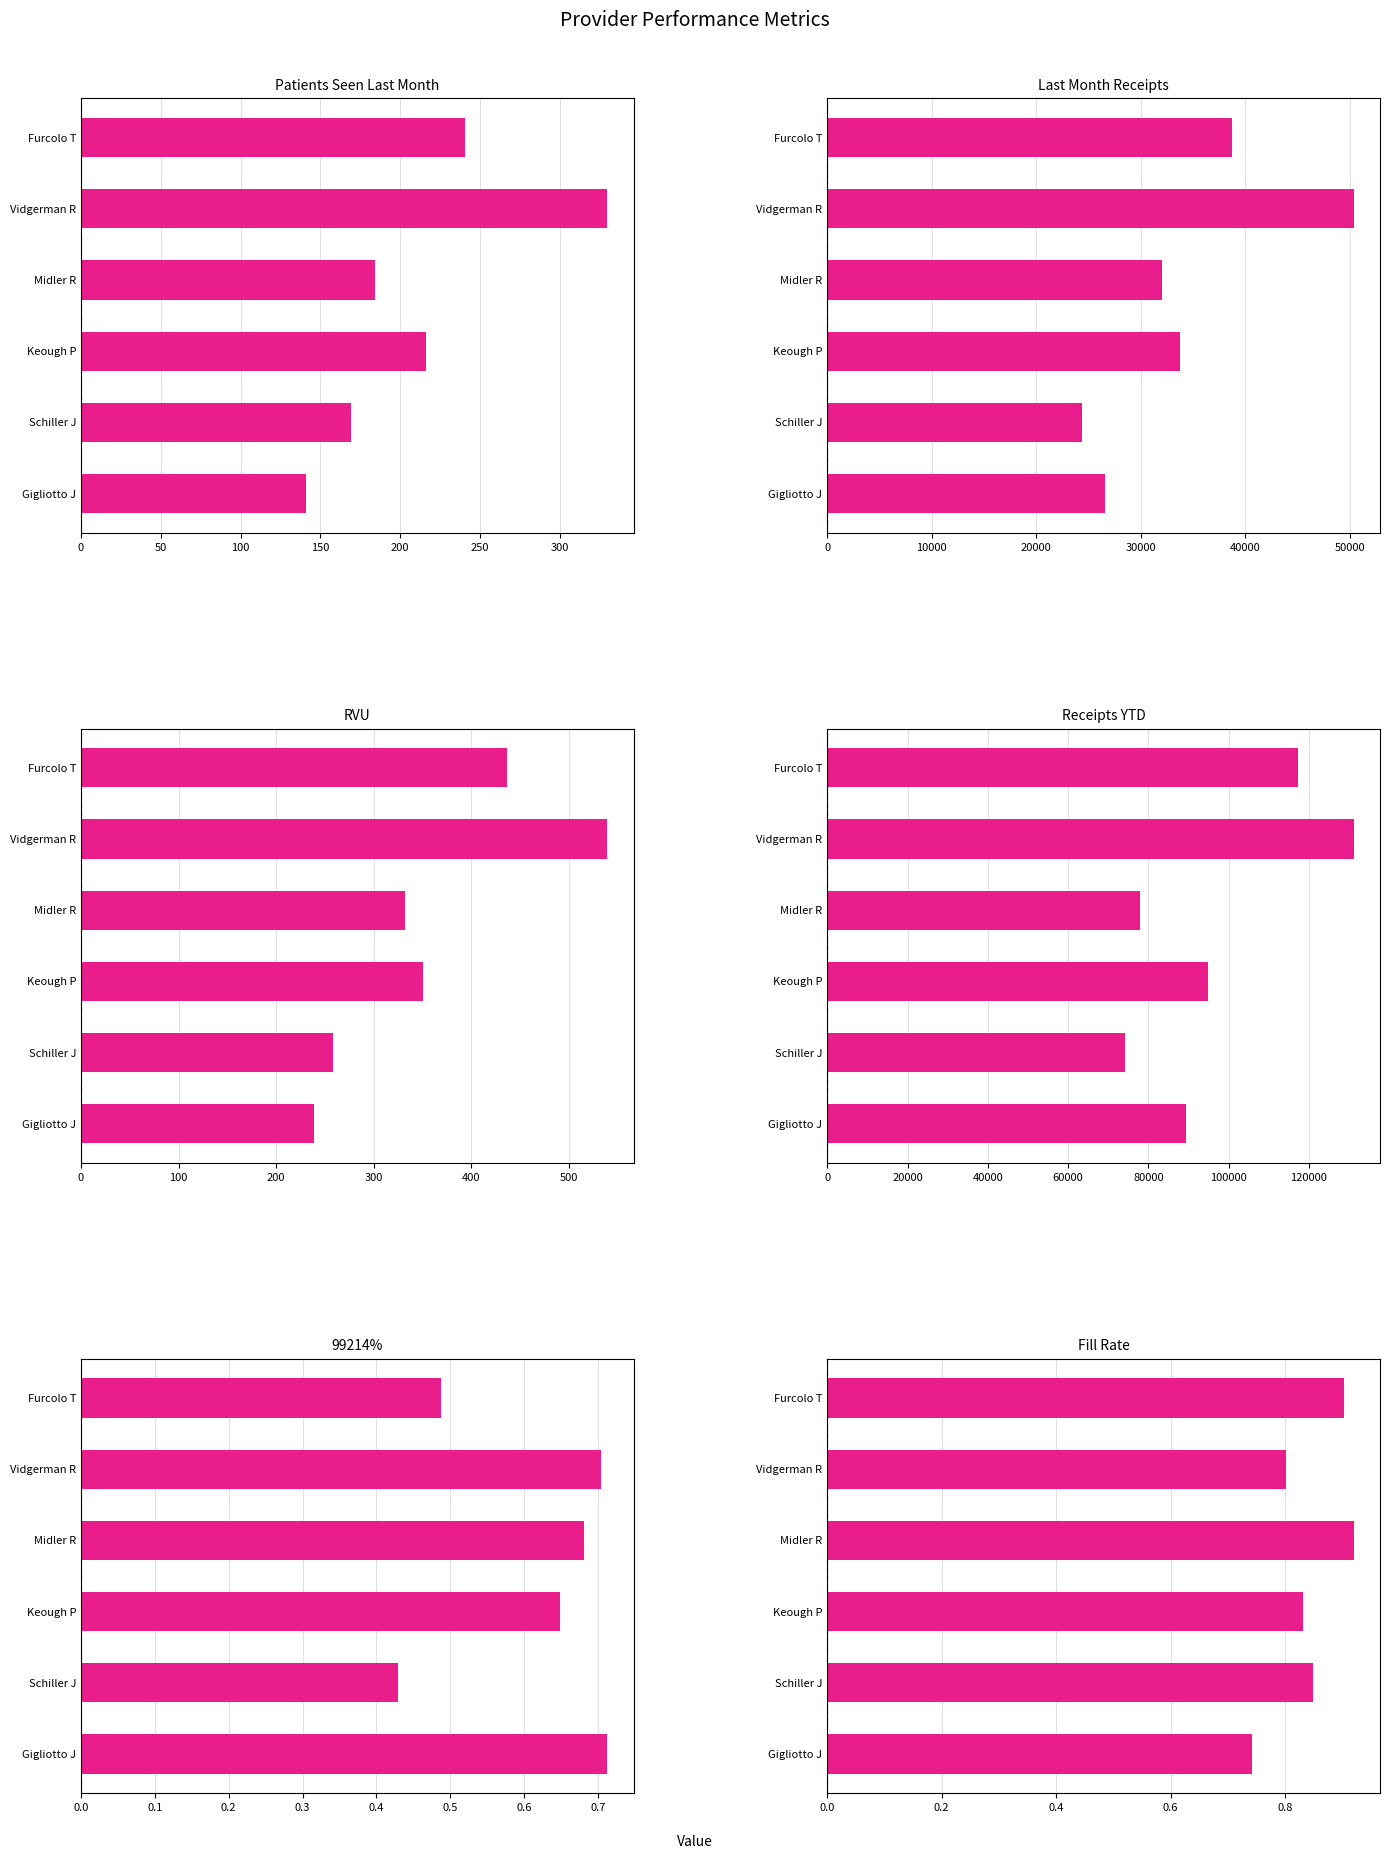

What is the difference between the second highest and minimum values in the Last Month Receipts series?

14353.4